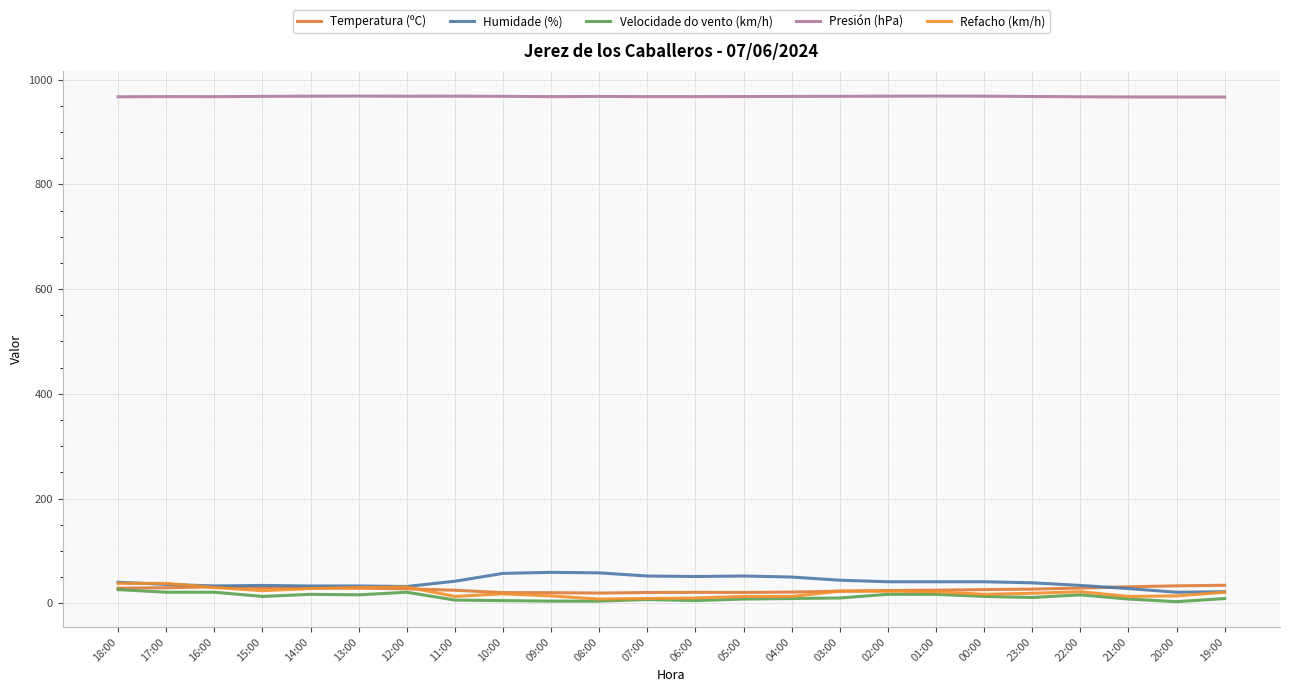

Reading right to left, transcribe all the data shown in this chart.

Temperatura (ºC): 34.3	33.2	31.4	29.0	26.9	26.0	25.0	24.2	23.1	21.3	20.6	20.8	20.5	19.4	20.2	20.3	24.8	27.6	28.7	29.4	30.1	31.1	29.6	28.9
Humidade (%): 22.0	21.0	28.0	34.0	39.0	41.0	41.0	41.0	44.0	50.0	52.0	51.0	52.0	58.0	59.0	57.0	42.0	32.0	33.0	33.0	34.0	33.0	36.0	40.0
Velocidade do vento (km/h): 9.0	3.0	8.0	16.0	11.0	13.0	17.0	17.0	10.0	9.0	8.0	5.0	7.0	4.0	4.0	5.0	6.0	21.0	16.0	17.0	13.0	21.0	21.0	26.0
Presión (hPa): 966.8	966.8	966.9	967.2	967.8	968.4	968.6	968.4	968.1	967.9	967.7	967.5	967.5	967.9	967.5	968.1	968.4	968.3	968.5	968.4	968.0	967.4	967.5	967.2
Refacho (km/h): 21.0	14.0	13.0	22.0	19.0	17.0	22.0	23.0	23.0	13.0	13.0	10.0	9.0	8.0	14.0	18.0	13.0	31.0	30.0	28.0	24.0	30.0	38.0	38.0